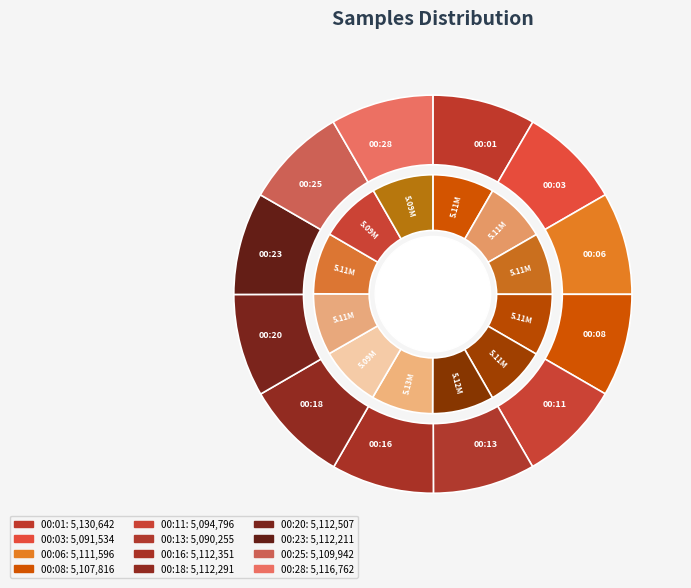

True or false: 00:18 accounts for 8% of the total.

True